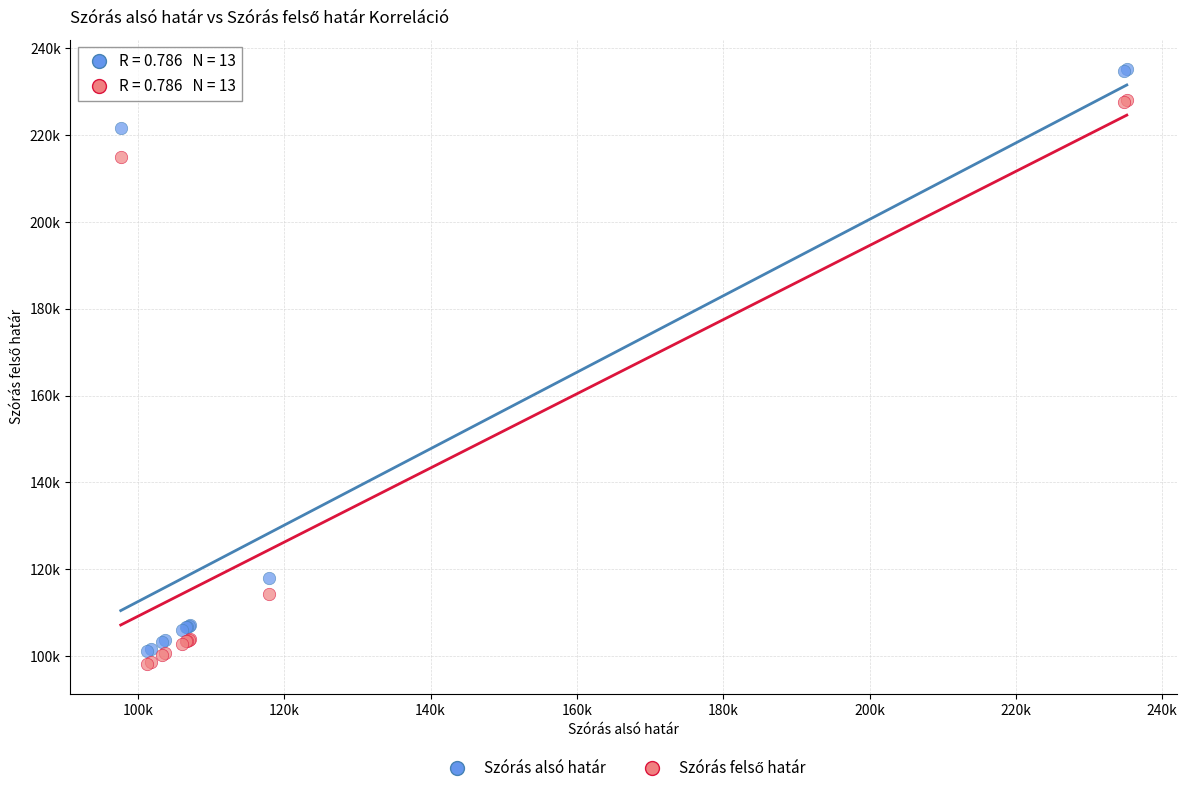

Which series contains the highest Y value?

Szórás alsó határ